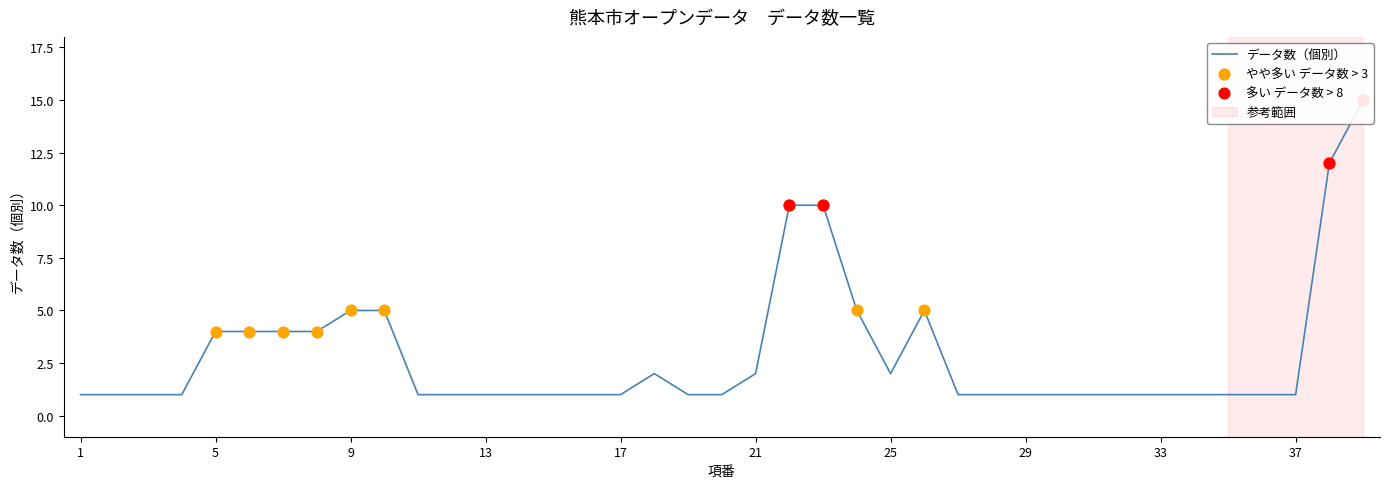

What is the change in value from 9 to 36?

-4